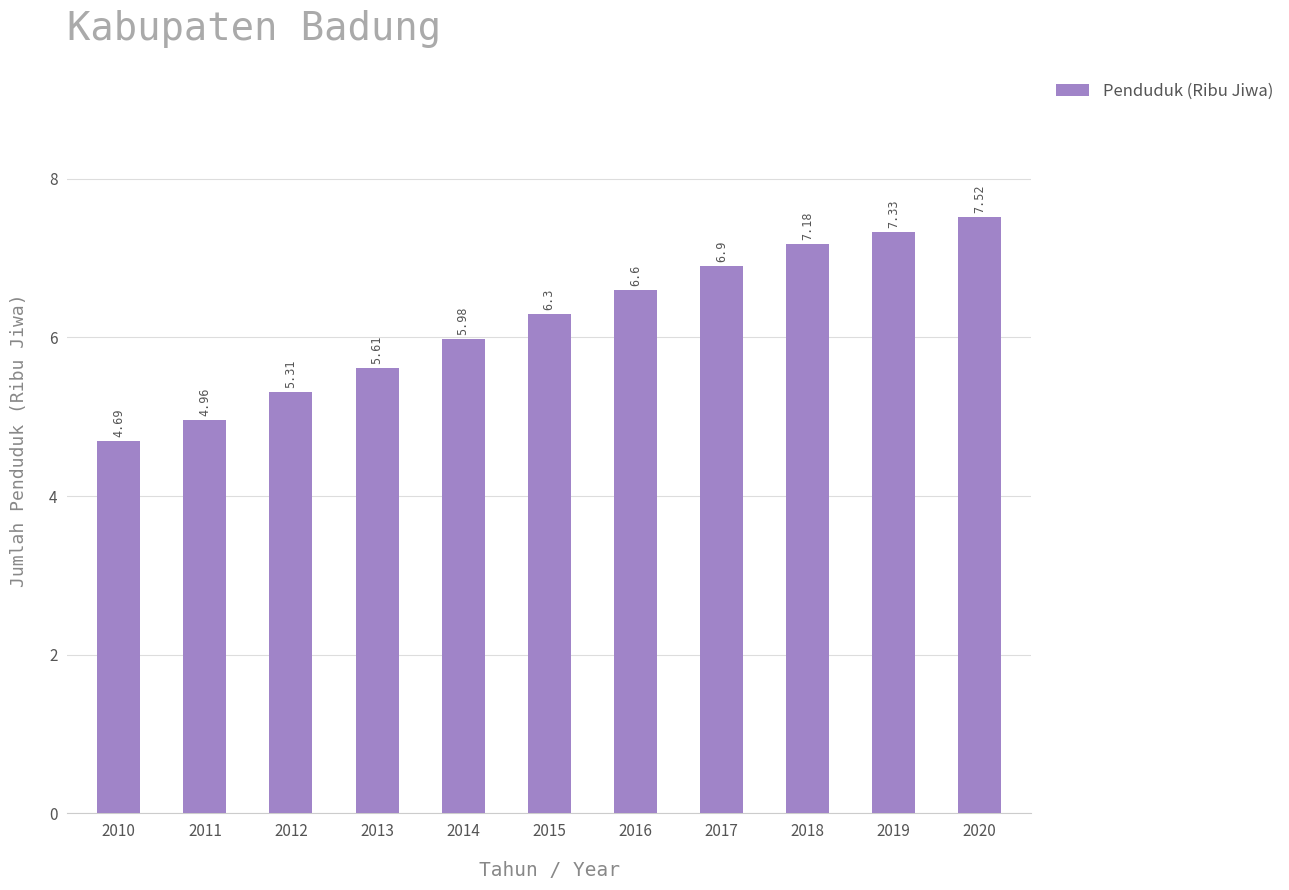

The value at 2013 is 5.6. True or false?

True